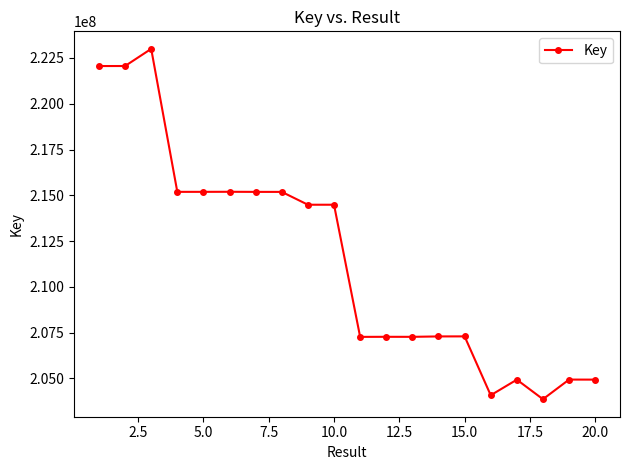

What is the value of the 10th point from the left?

214484304